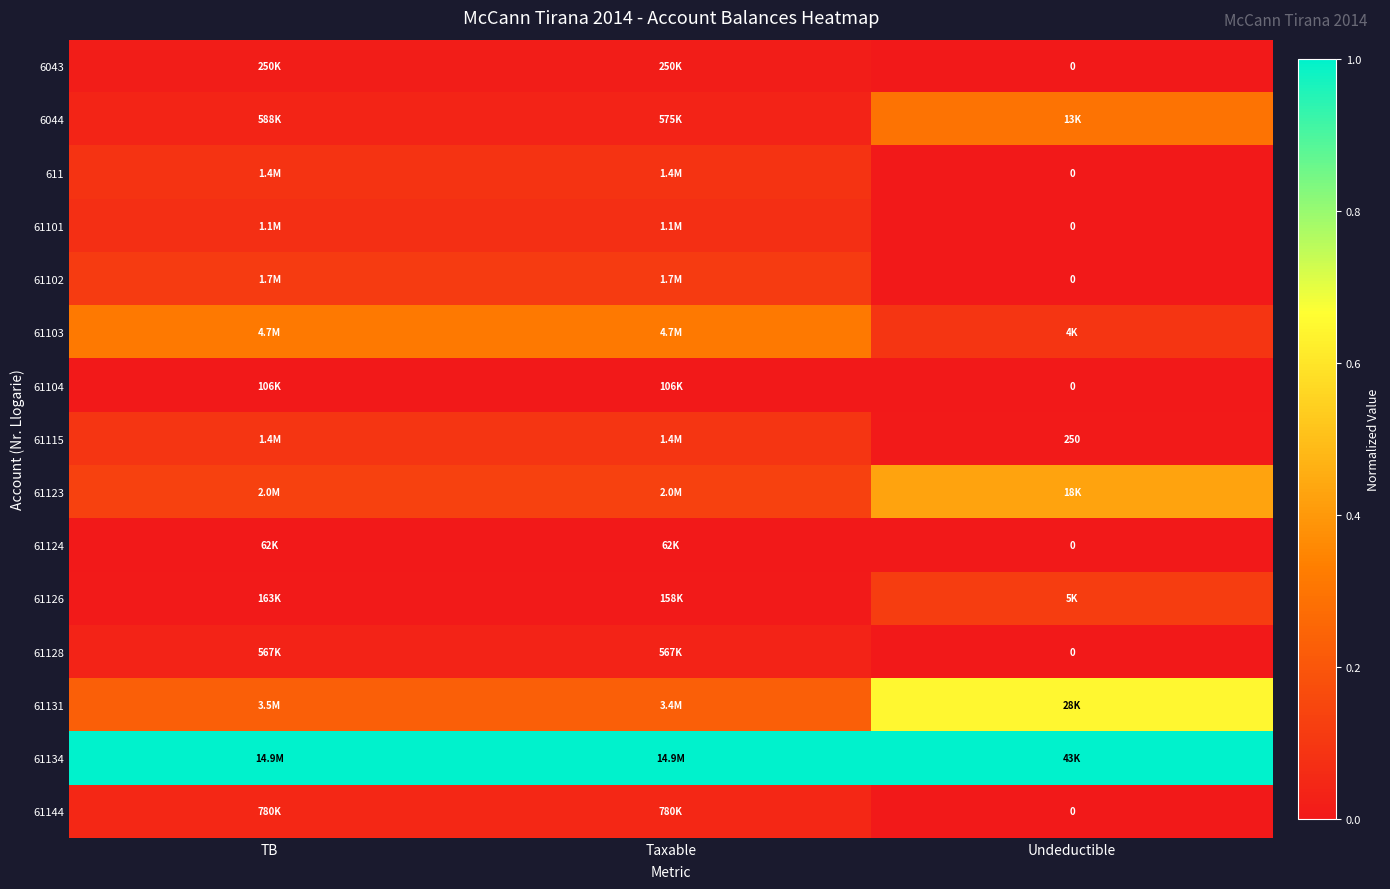

Which has a higher value, TB or Undeductible?

TB